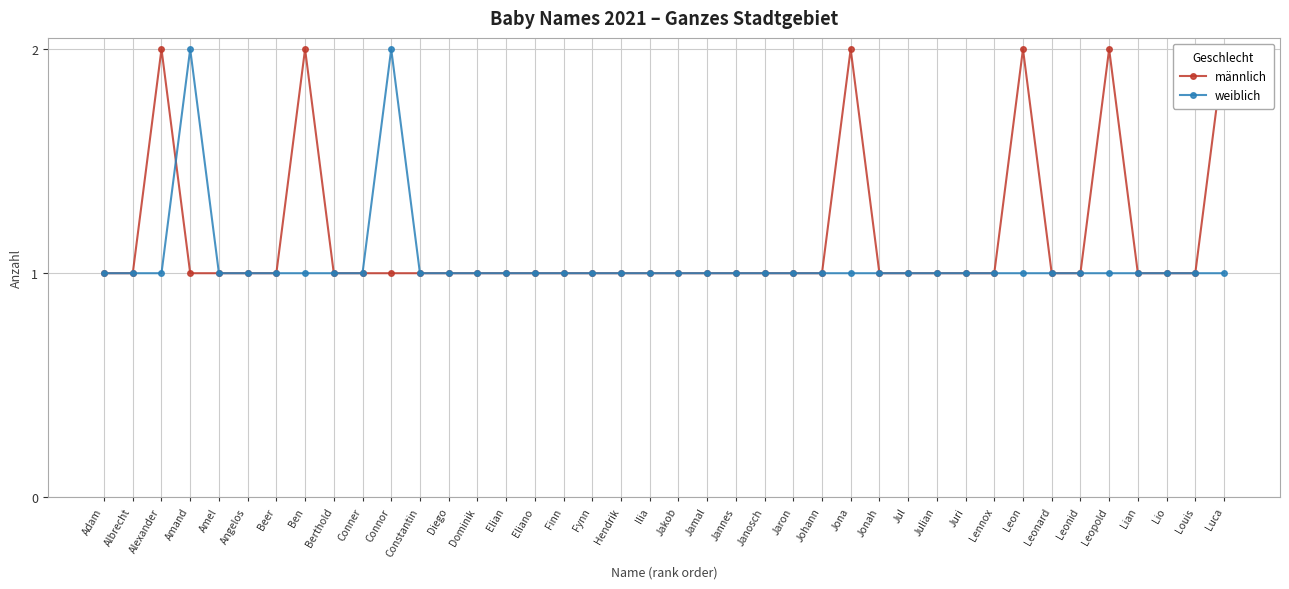

Where do männlich and weiblich first cross each other?

Alexander and Amand